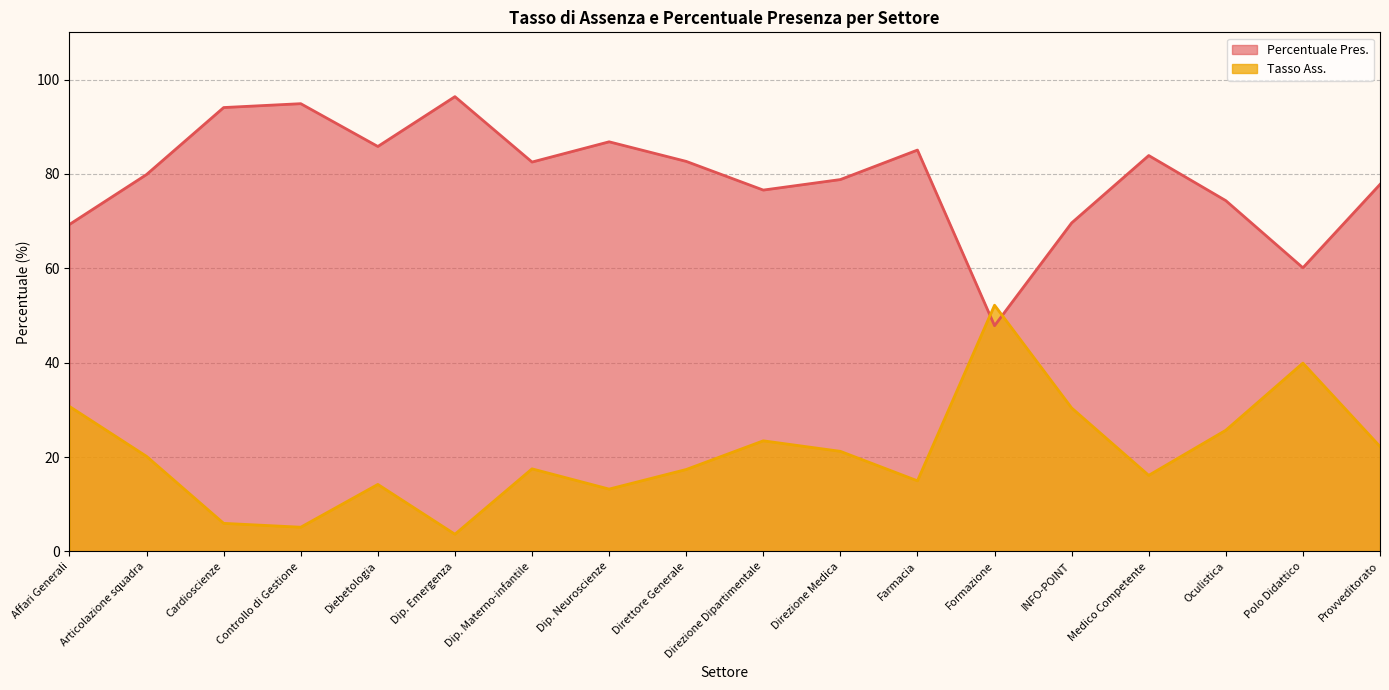

True or false: Percentuale Pres. has a value of 82.5 at Dip. Materno-infantile.

True